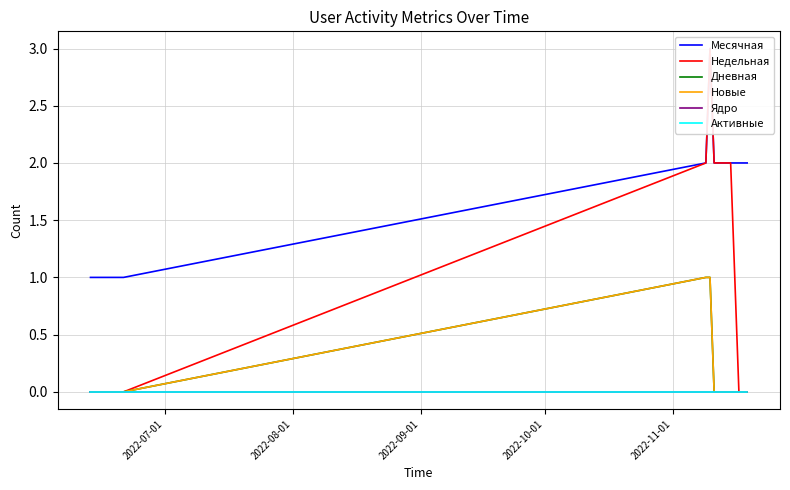

True or false: Месячная and Недельная intersect in this chart.

False